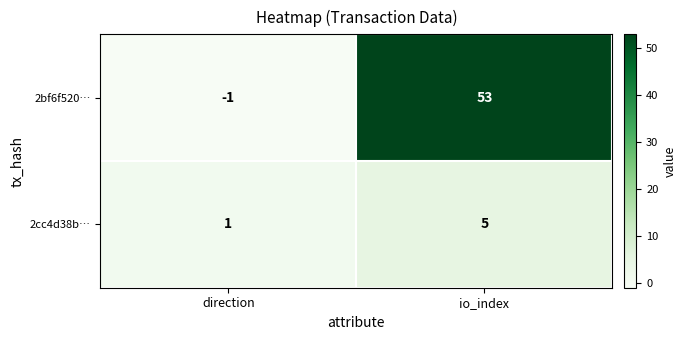

What is the difference between the highest and lowest values at io_index?

48